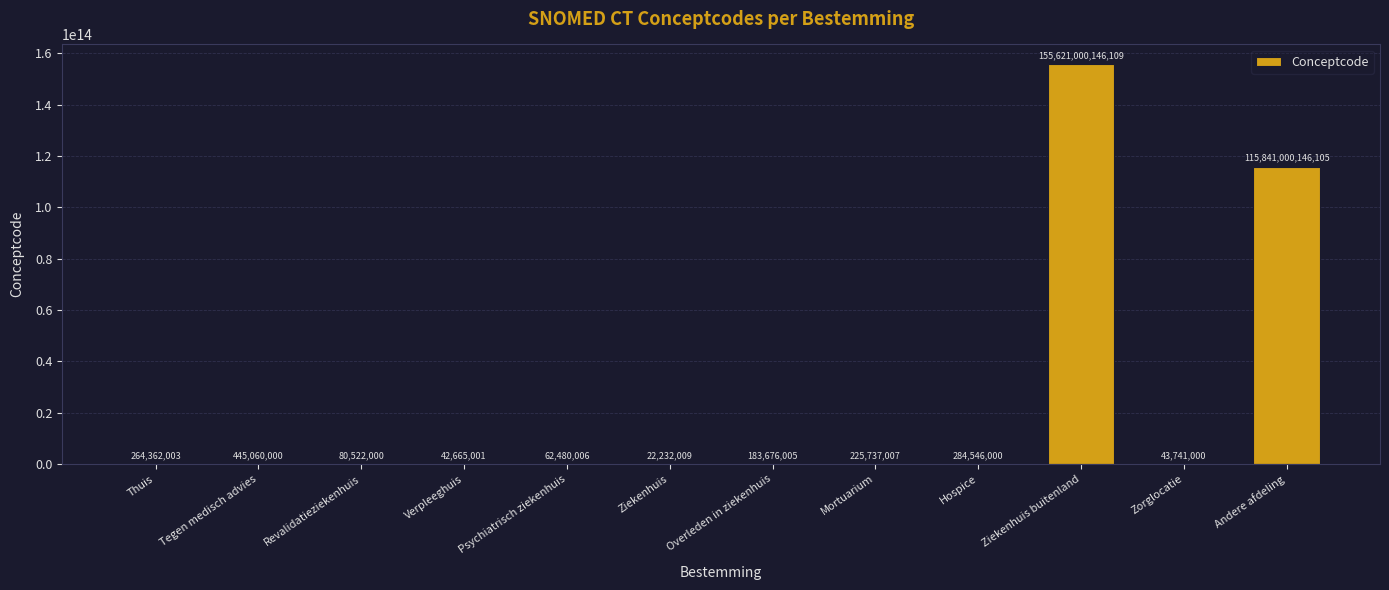

At which label is the value closest to 77810511189059?

Andere afdeling